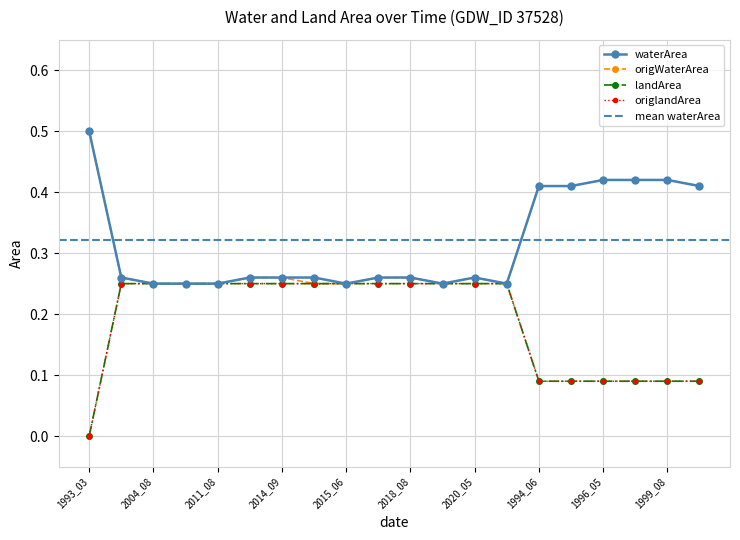

Reading left to right, transcribe all the data shown in this chart.

waterArea: 0.5	0.3	0.2	0.2	0.2	0.3	0.3	0.3	0.2	0.3	0.3	0.2	0.3	0.2	0.4	0.4	0.4	0.4	0.4	0.4
origWaterArea: 0.5	0.3	0.2	0.2	0.2	0.3	0.3	0.2	0.2	0.3	0.3	0.2	0.3	0.2	0.4	0.4	0.4	0.4	0.4	0.4
landArea: 0.0	0.2	0.2	0.2	0.2	0.2	0.2	0.2	0.2	0.2	0.2	0.2	0.2	0.2	0.1	0.1	0.1	0.1	0.1	0.1
origlandArea: 0.0	0.2	0.2	0.2	0.2	0.2	0.2	0.2	0.2	0.2	0.2	0.2	0.2	0.2	0.1	0.1	0.1	0.1	0.1	0.1